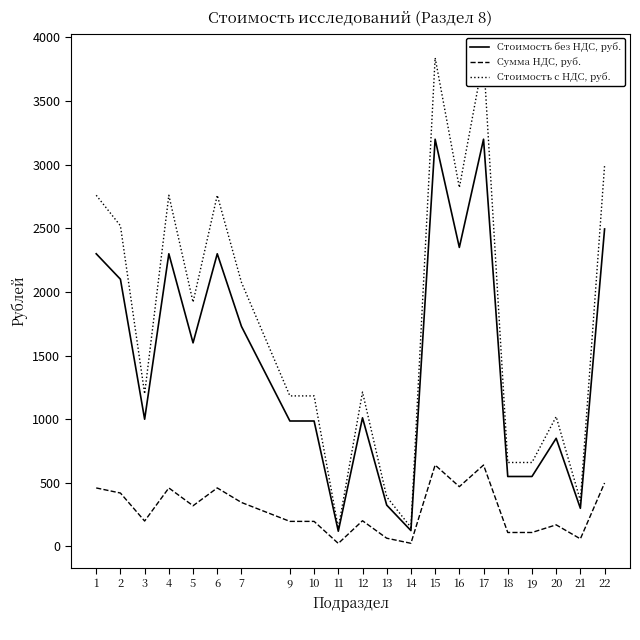

Which has a higher value, 4 or 21?

4